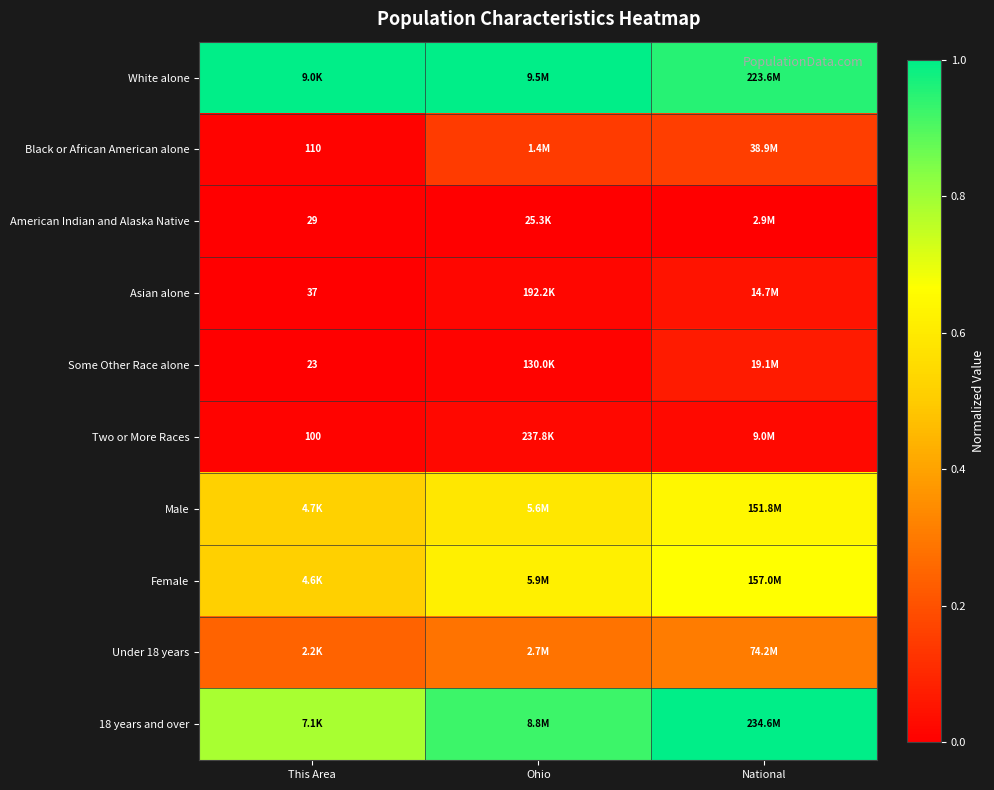

What is the total value across all series at National?

3.9